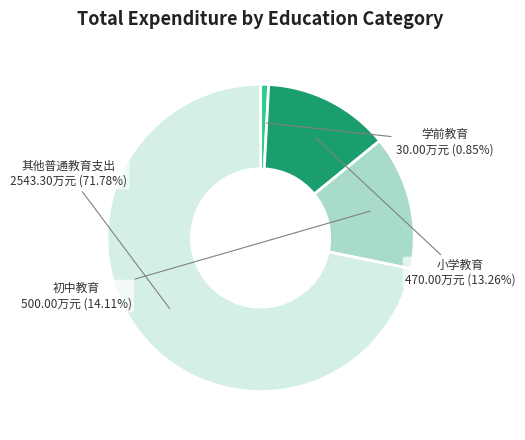

To the nearest percent, what is the average slice percentage?

25%